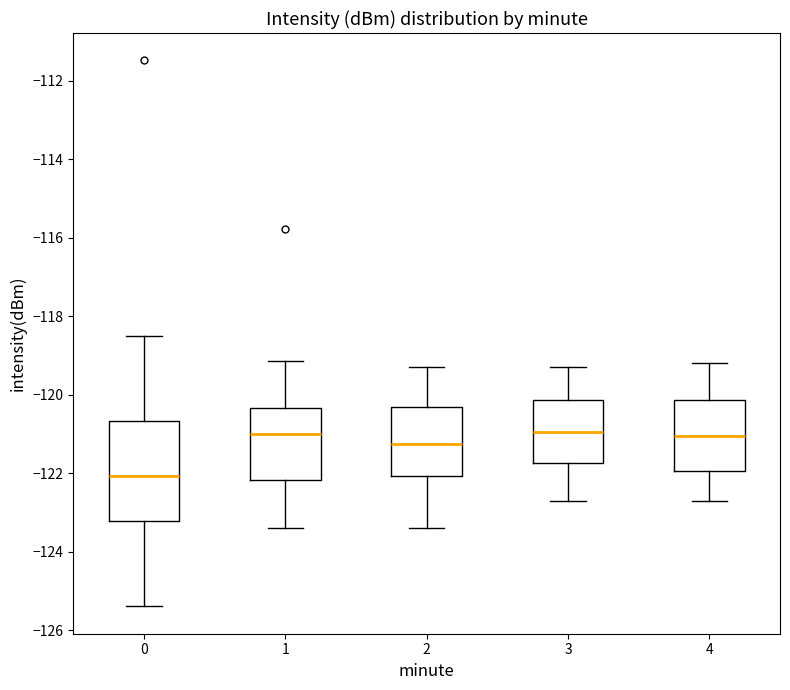

Where is the lower edge of the box at x = 1 on the y-axis? The values are not printed on the chart, so give them approximately, as read against the axis.

-122.2